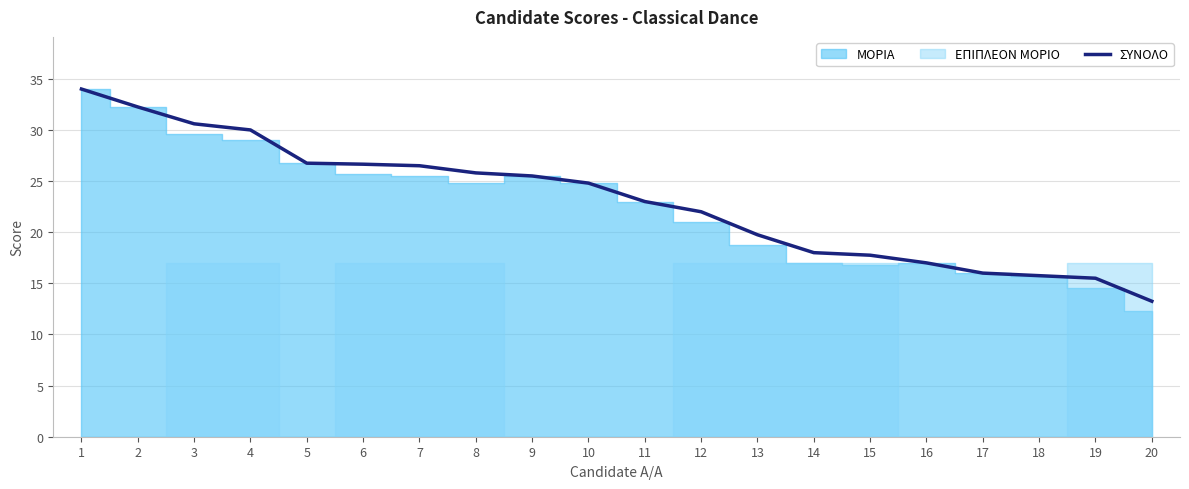

Count the number of values greater than 24.

10